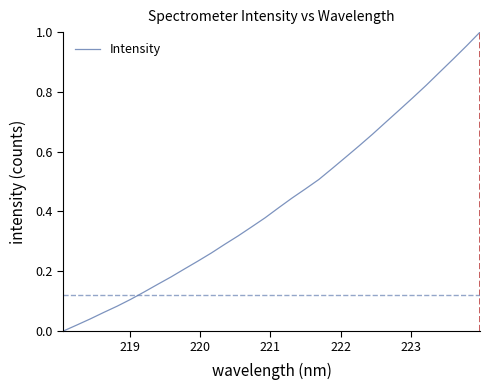

How many lines are shown in the chart?

1